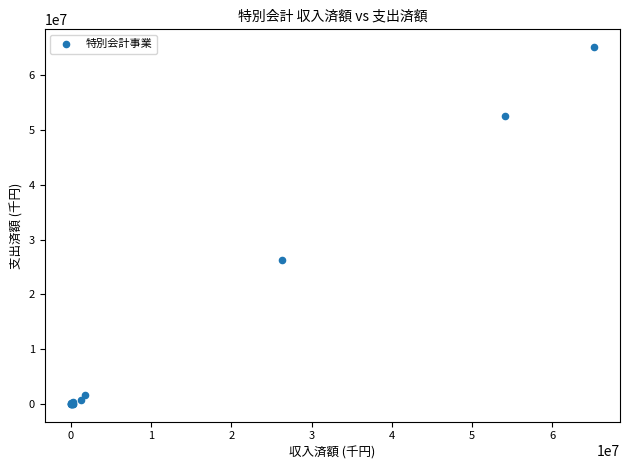

What Y value in the scatter plot is closest to 32575385?

26308853